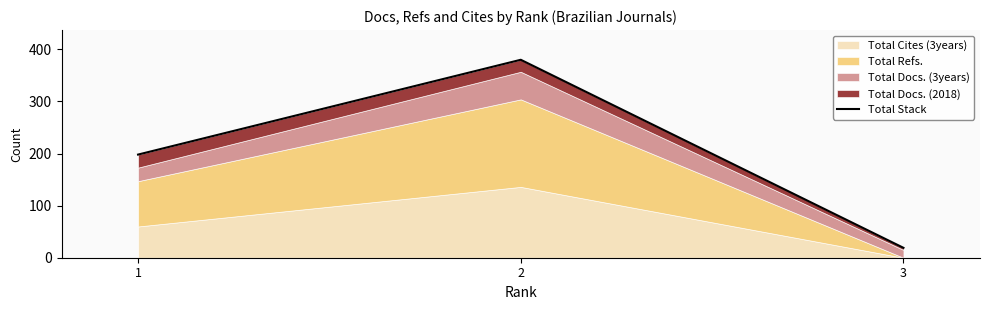

How many data points are above 198?

1